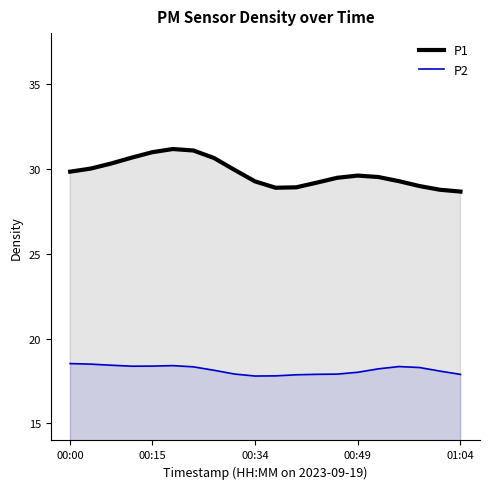

Reading left to right, what are all the values shown in this chart?

P1: 29.8	30.0	30.3	30.7	31.0	31.2	31.1	30.6	29.9	29.3	28.9	28.9	29.2	29.5	29.6	29.5	29.3	29.0	28.8	28.7
P2: 18.5	18.5	18.4	18.4	18.4	18.4	18.3	18.1	17.9	17.8	17.8	17.9	17.9	17.9	18.0	18.2	18.4	18.3	18.1	17.9